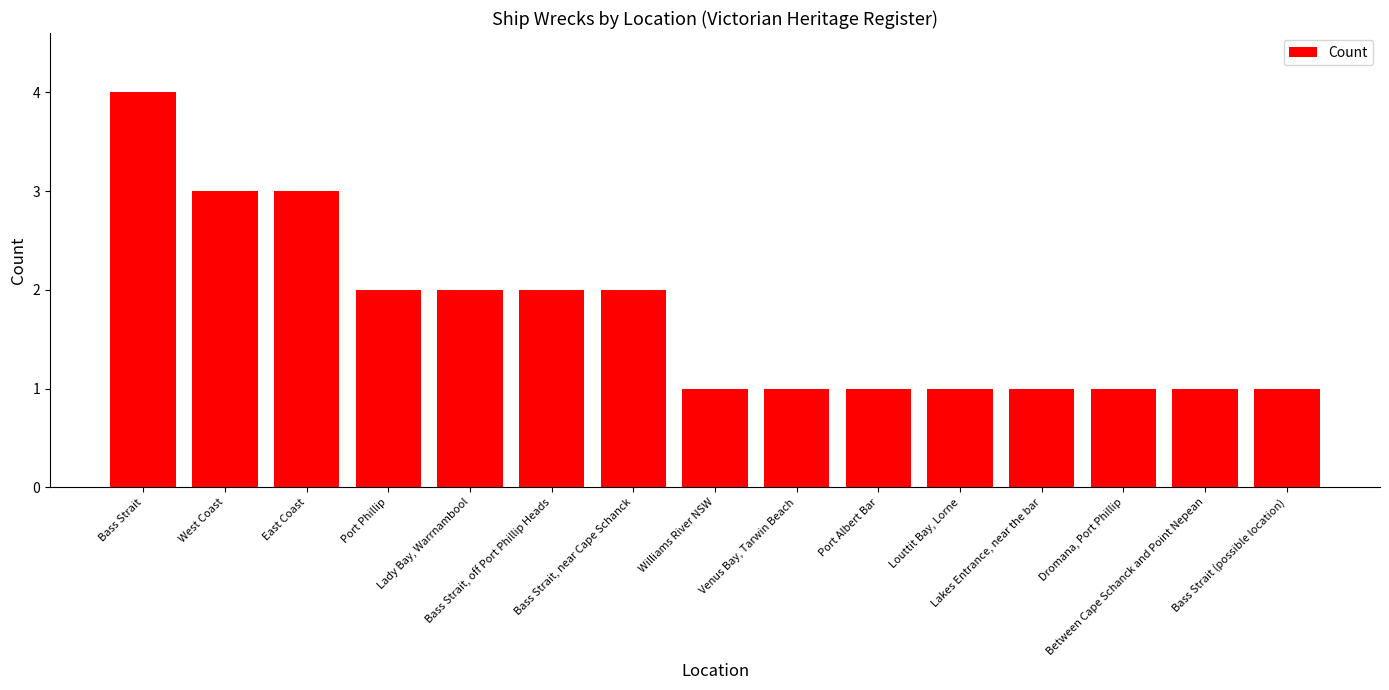

What is the difference between the maximum and minimum values?

3